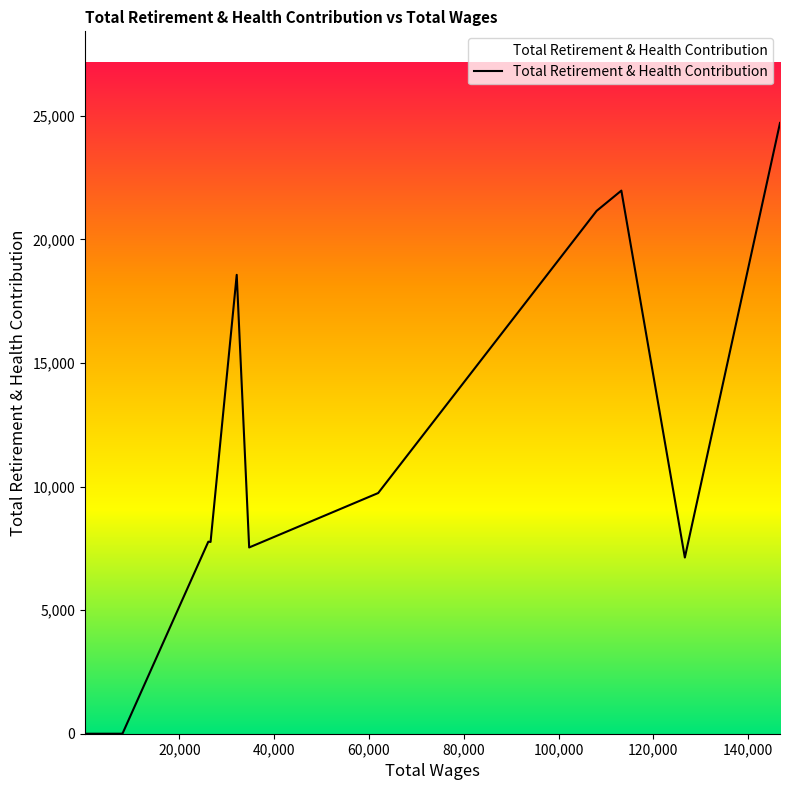

What is the maximum value shown in the chart?

24711